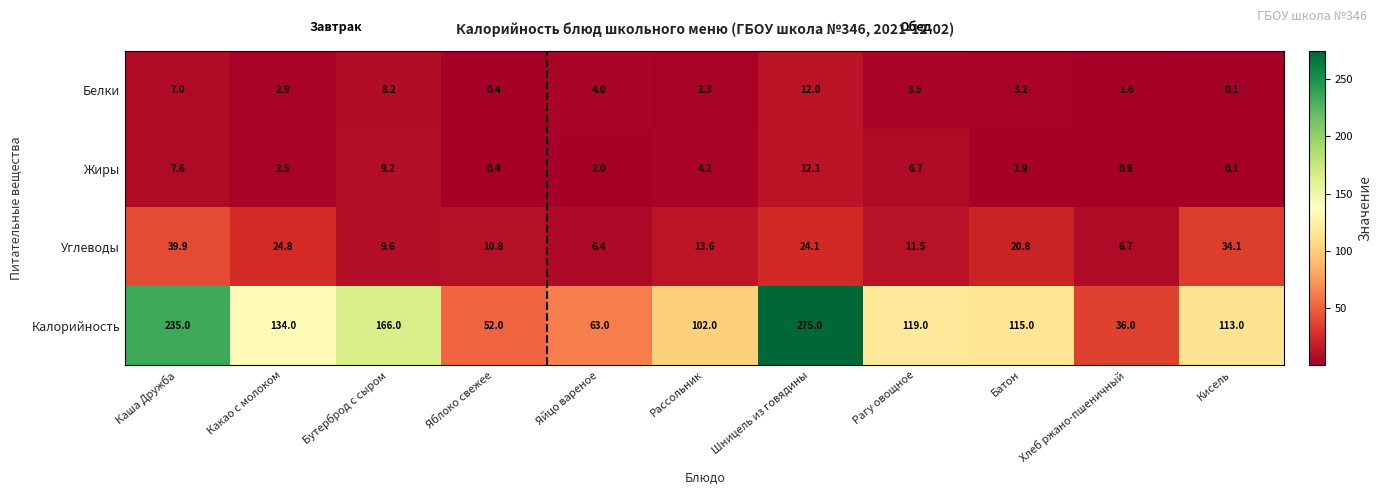

What is the maximum value shown in the chart?

275.0